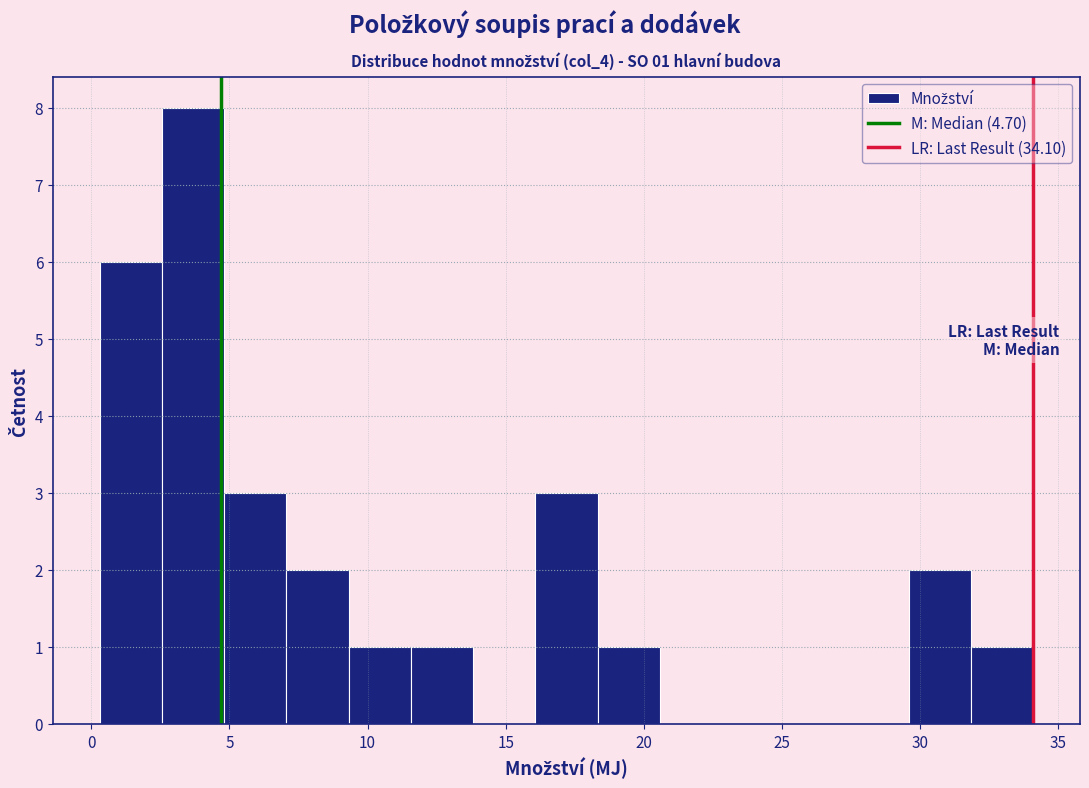

Which range on the x-axis has the tallest bar?

2.5 to 5.0